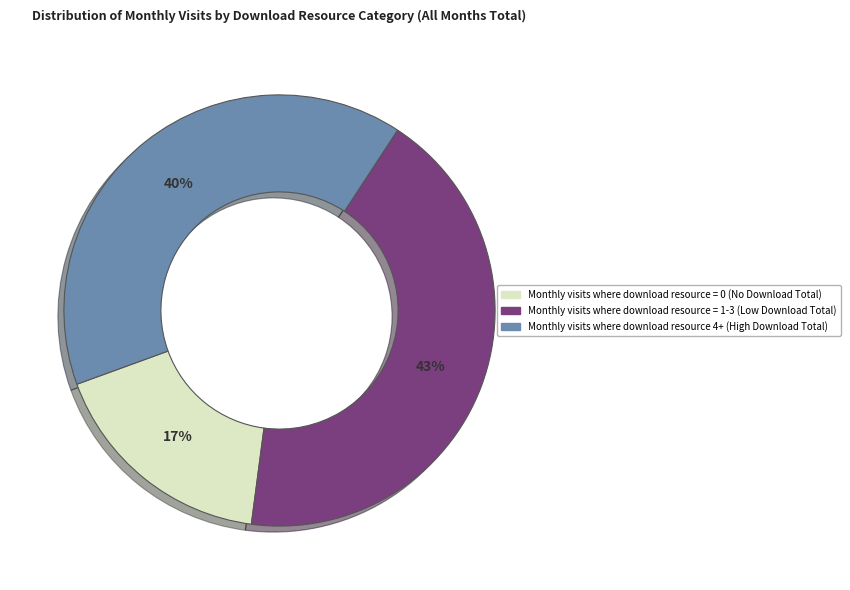

Does any single category account for the majority?

No